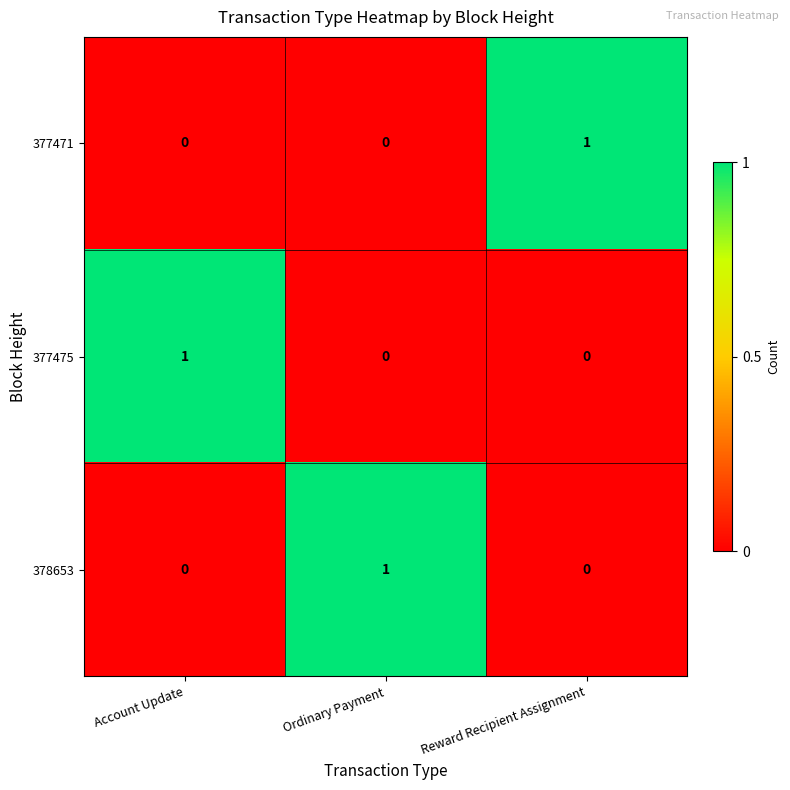

The value of 377475 at Reward Recipient Assignment is 0. True or false?

True